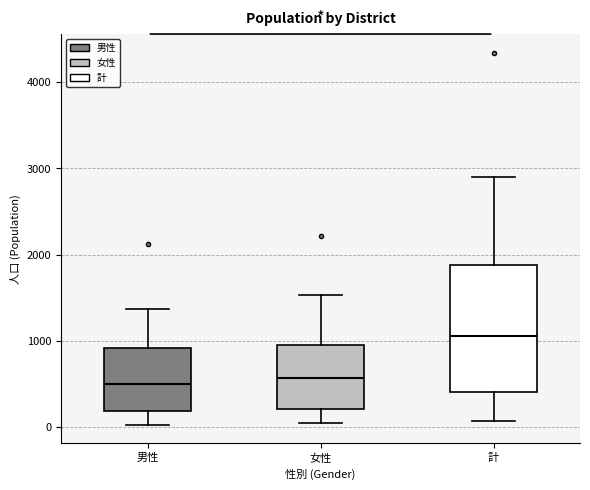

Where does the upper whisker of the box for 女性 end on the y-axis? The values are not printed on the chart, so give them approximately, as read against the axis.

1500